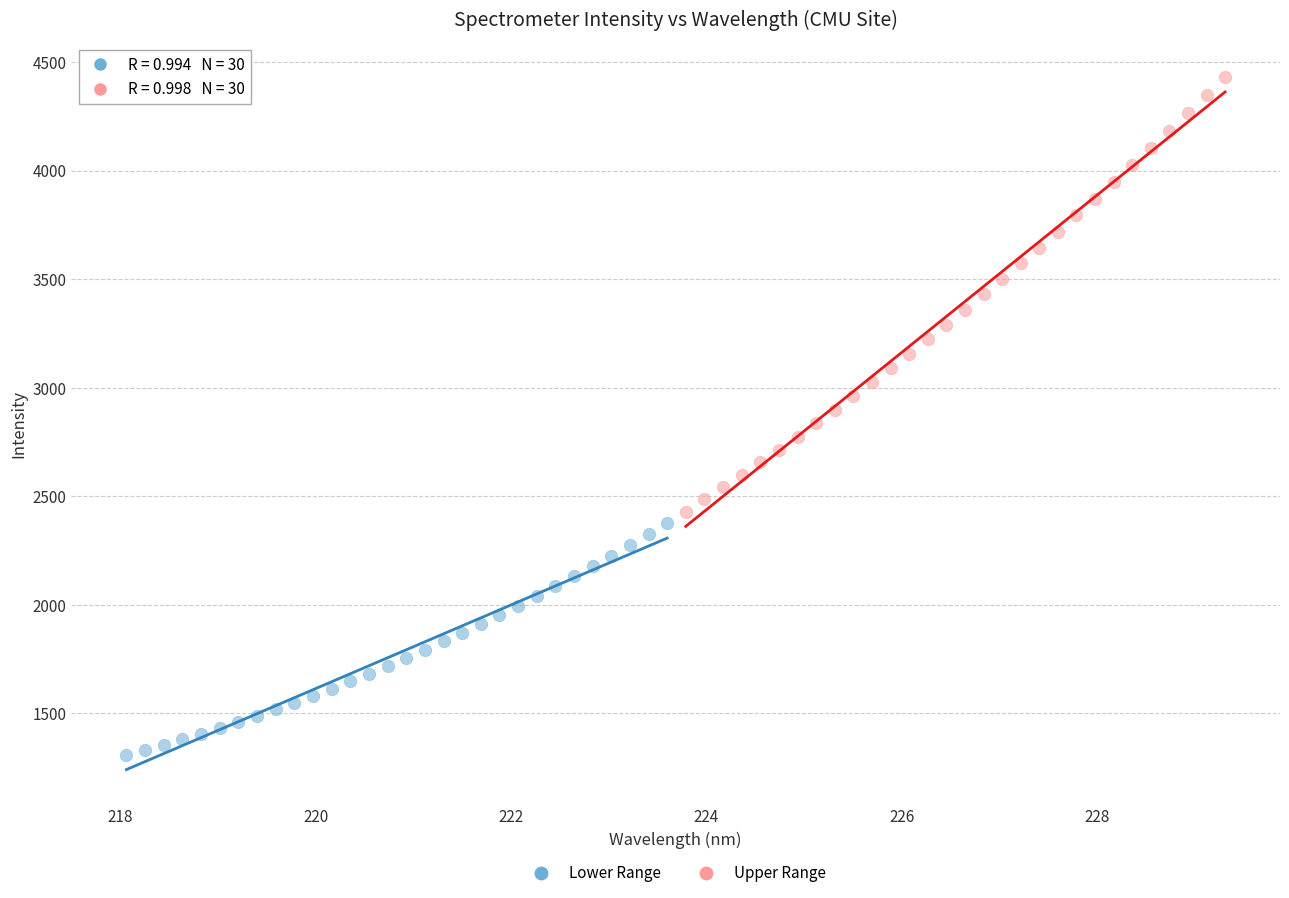

Which series reaches the minimum Y coordinate?

Lower Range